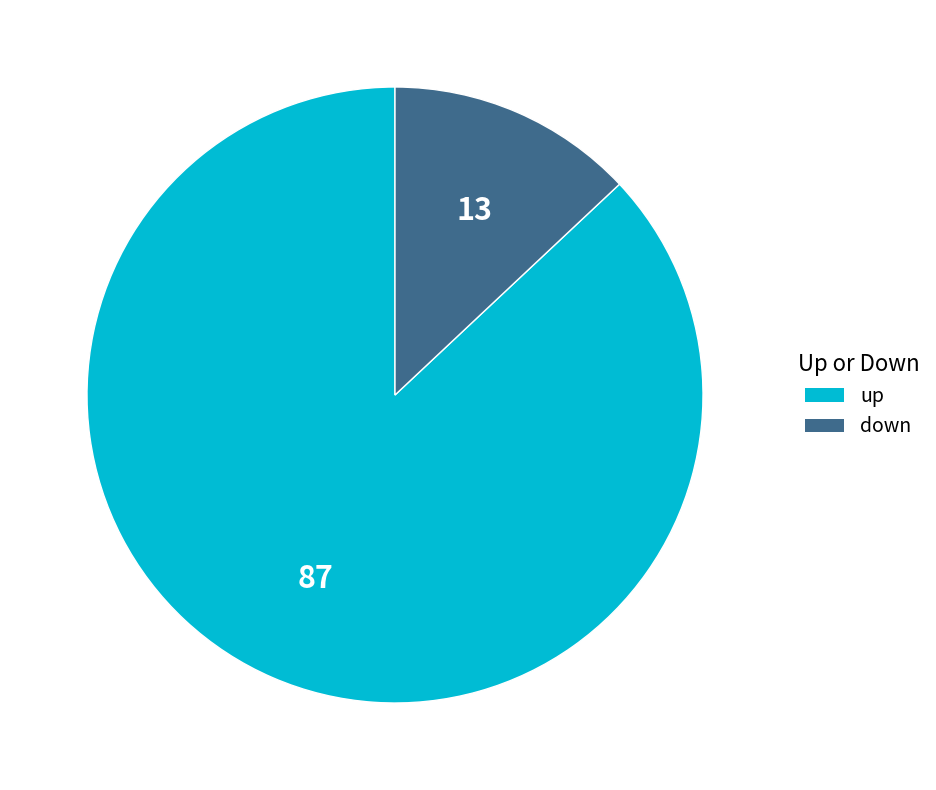

Approximately how many times larger is the value at up compared to down?

6.7